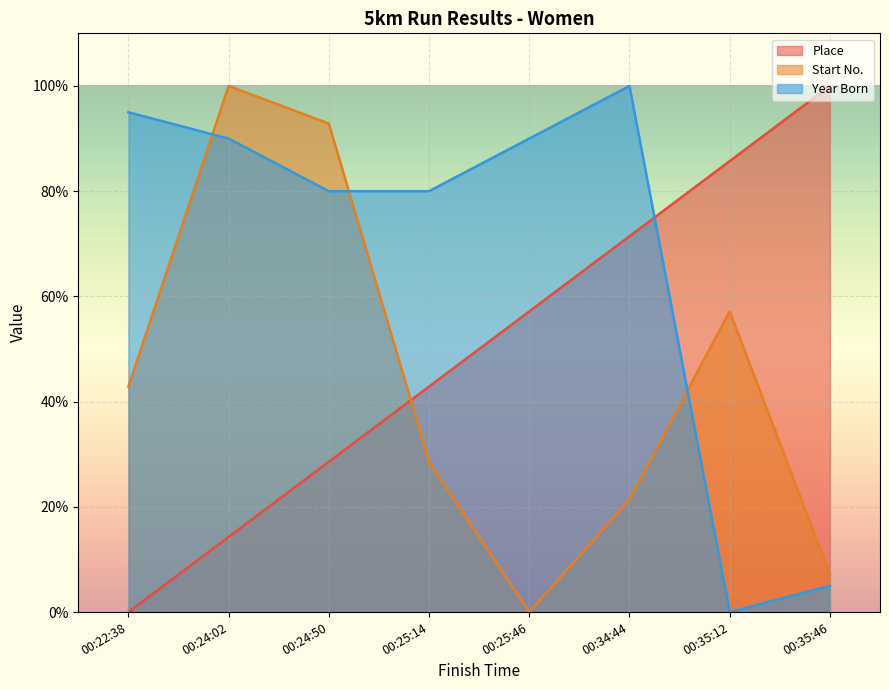

How many values in Start No. are above zero?

7